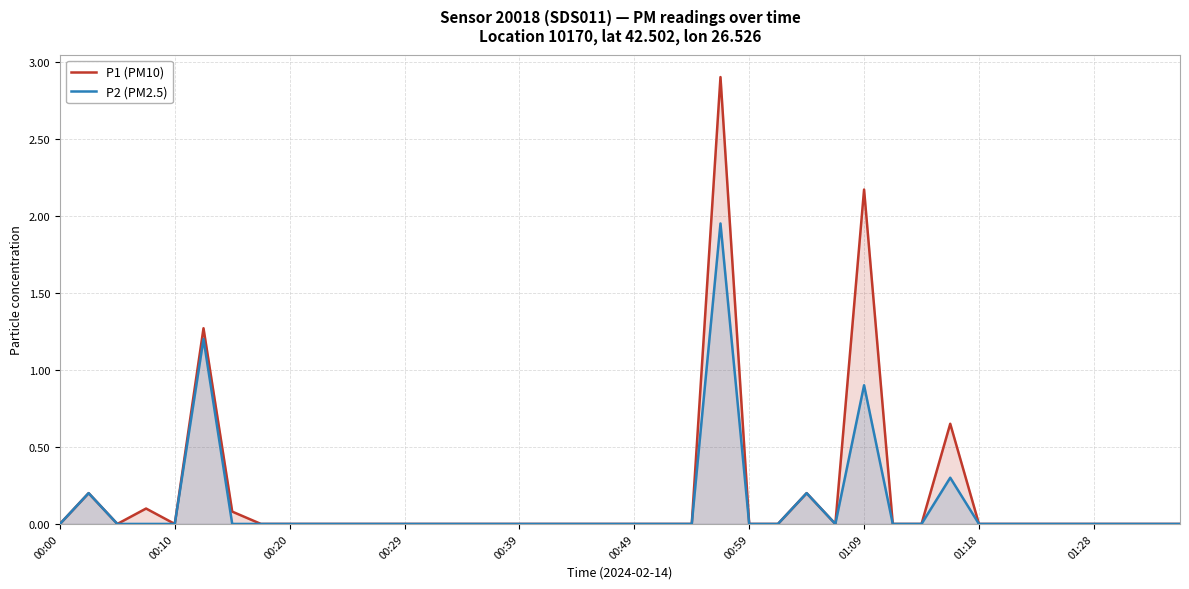

How many categories are shown in the chart?

40